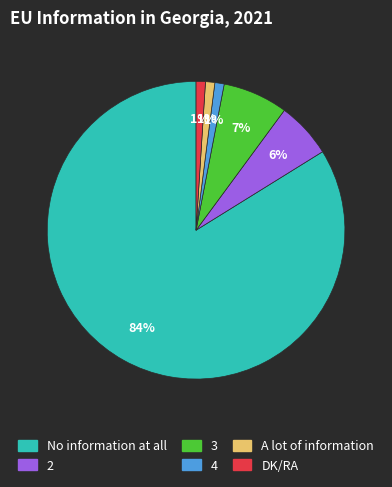

Is there a majority slice in this chart?

Yes